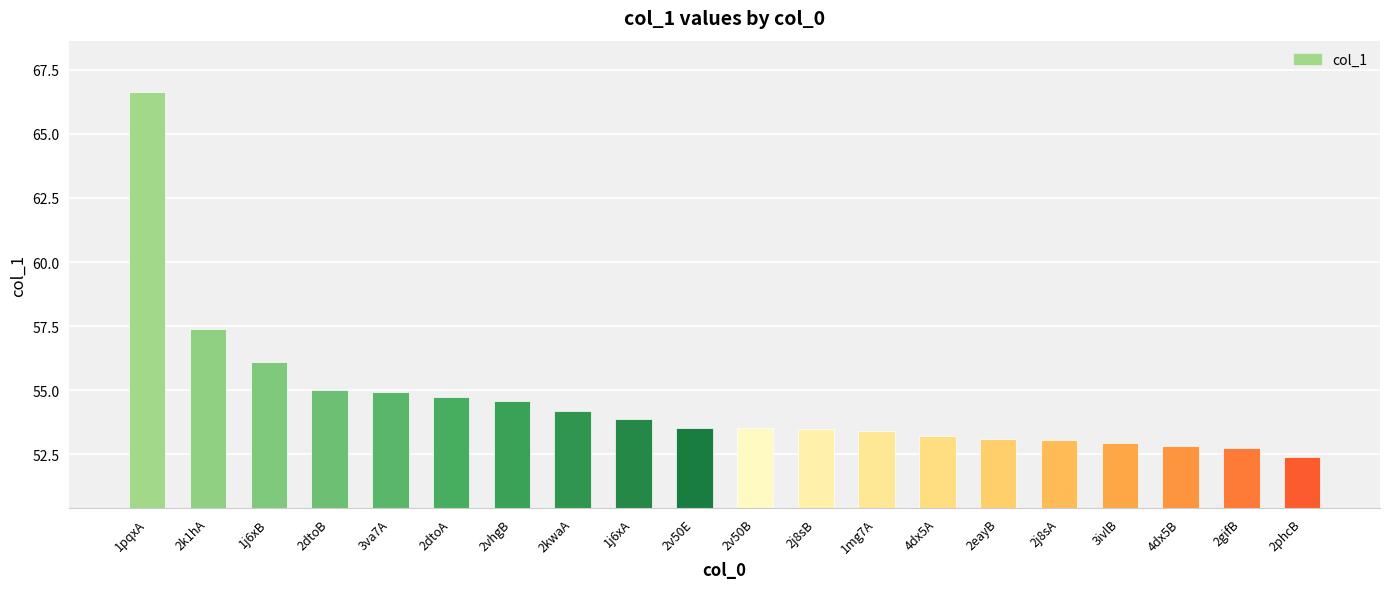

What is the value of the 14th bar from the left?

53.2